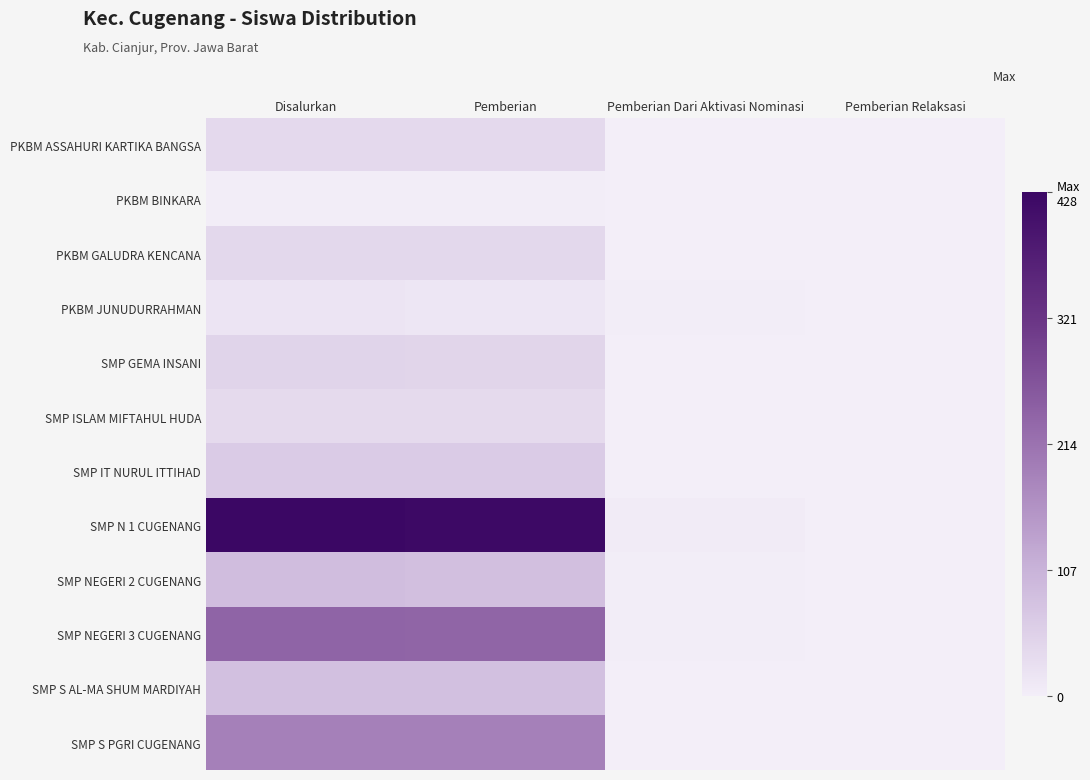

Reading left to right, what are all the values shown in this chart?

PKBM ASSAHURI KARTIKA BANGSA: Disalurkan=38	Pemberian=38	Pemberian Dari Aktivasi Nominasi=0	Pemberian Relaksasi=0
PKBM BINKARA: Disalurkan=3	Pemberian=3	Pemberian Dari Aktivasi Nominasi=0	Pemberian Relaksasi=0
PKBM GALUDRA KENCANA: Disalurkan=39	Pemberian=39	Pemberian Dari Aktivasi Nominasi=0	Pemberian Relaksasi=0
PKBM JUNUDURRAHMAN: Disalurkan=18	Pemberian=15	Pemberian Dari Aktivasi Nominasi=3	Pemberian Relaksasi=0
SMP GEMA INSANI: Disalurkan=47	Pemberian=46	Pemberian Dari Aktivasi Nominasi=1	Pemberian Relaksasi=0
SMP ISLAM MIFTAHUL HUDA: Disalurkan=36	Pemberian=36	Pemberian Dari Aktivasi Nominasi=0	Pemberian Relaksasi=0
SMP IT NURUL ITTIHAD: Disalurkan=62	Pemberian=62	Pemberian Dari Aktivasi Nominasi=0	Pemberian Relaksasi=0
SMP N 1 CUGENANG: Disalurkan=428	Pemberian=422	Pemberian Dari Aktivasi Nominasi=6	Pemberian Relaksasi=0
SMP NEGERI 2 CUGENANG: Disalurkan=87	Pemberian=85	Pemberian Dari Aktivasi Nominasi=2	Pemberian Relaksasi=0
SMP NEGERI 3 CUGENANG: Disalurkan=239	Pemberian=237	Pemberian Dari Aktivasi Nominasi=2	Pemberian Relaksasi=0
SMP S AL-MA SHUM MARDIYAH: Disalurkan=83	Pemberian=83	Pemberian Dari Aktivasi Nominasi=0	Pemberian Relaksasi=0
SMP S PGRI CUGENANG: Disalurkan=190	Pemberian=190	Pemberian Dari Aktivasi Nominasi=0	Pemberian Relaksasi=0